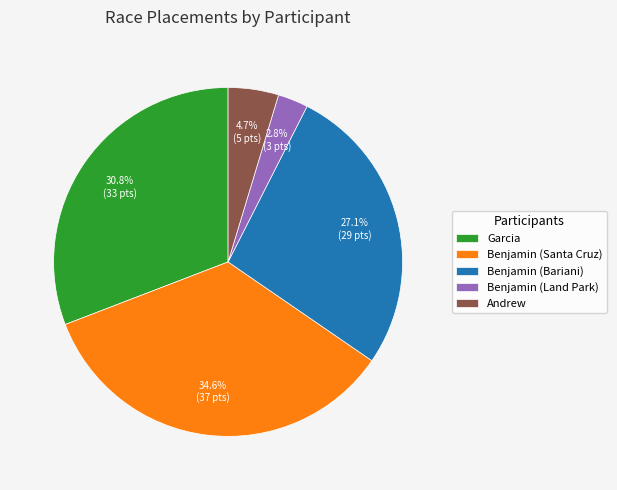

Count the number of slices in the pie.

5